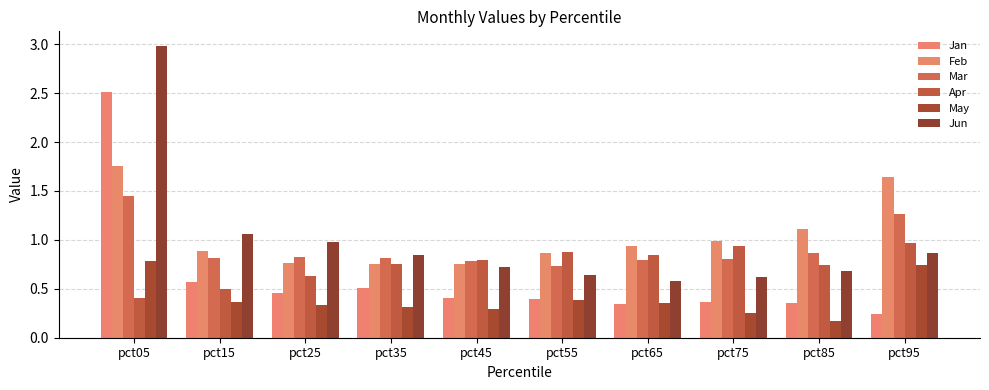

Count the number of categories in the chart.

10